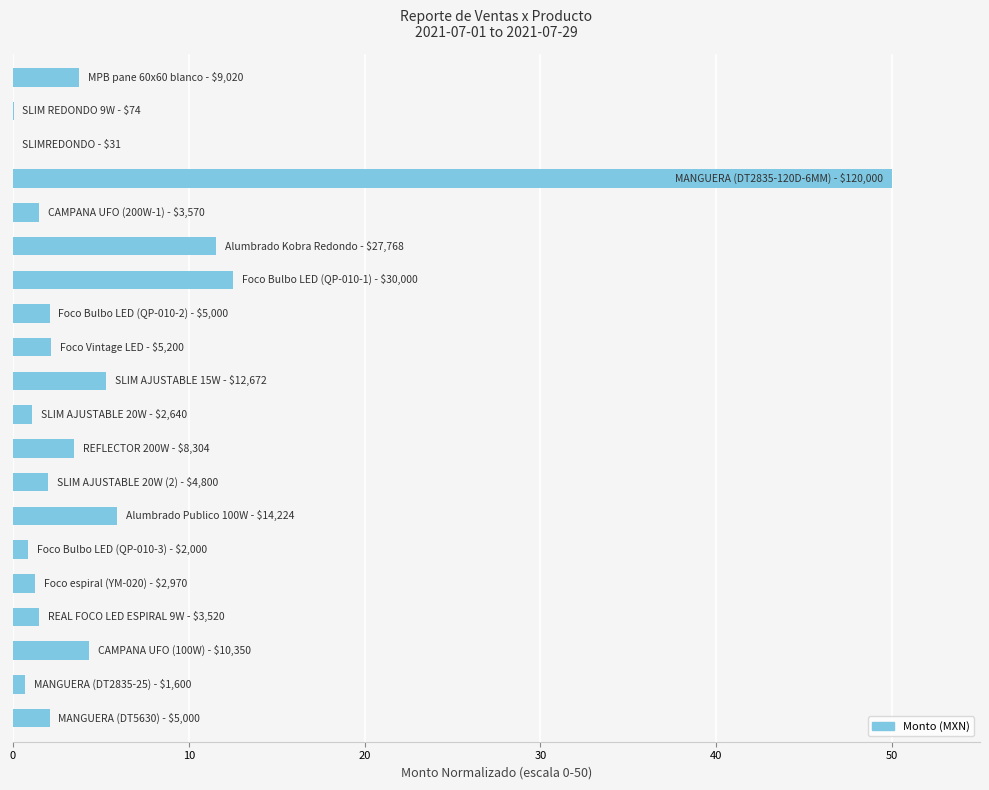

Are the bars horizontal?

Yes